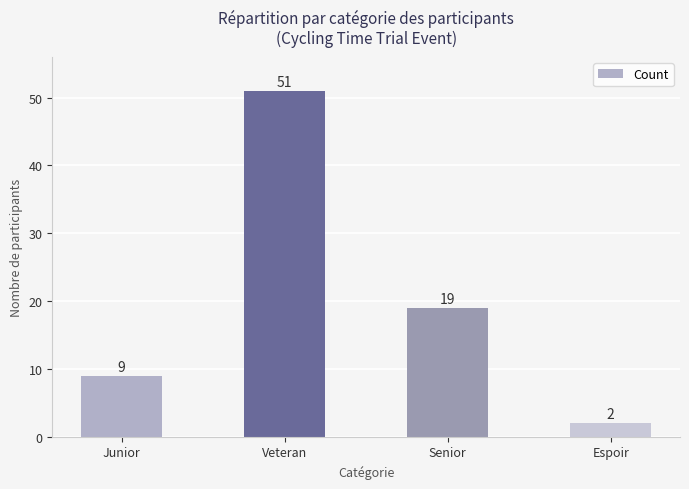

Which has a higher value, Veteran or Senior?

Veteran